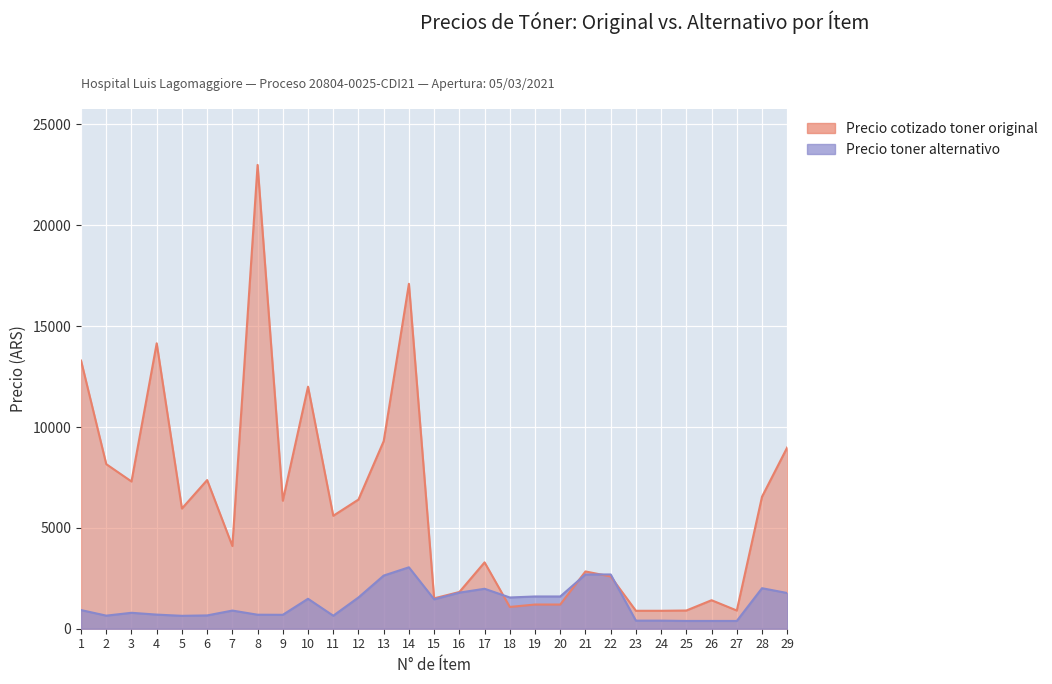

What is the minimum value for Precio toner alternativo?

385